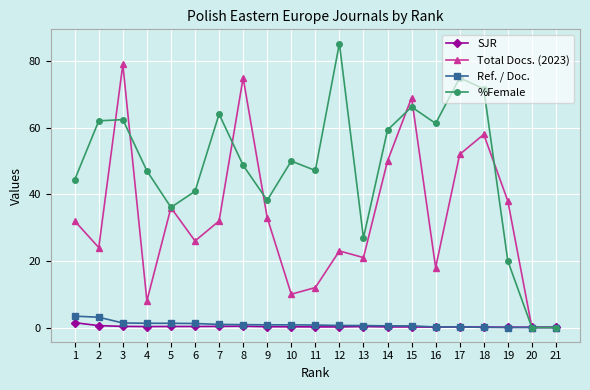

True or false: %Female has a value of 48.7 at 8.

True